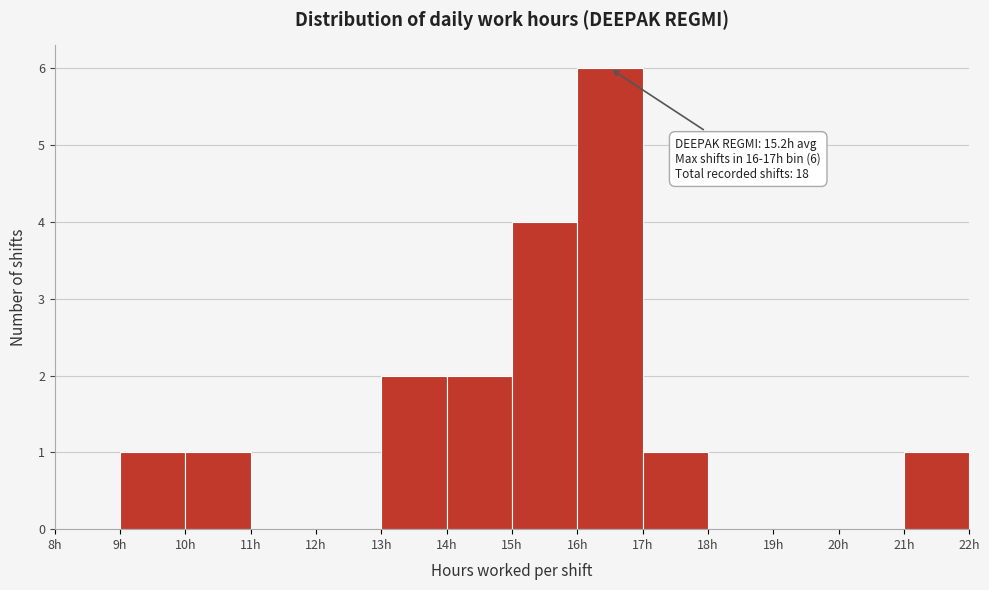

Over which range of the x-axis is the bar tallest?

16 to 17